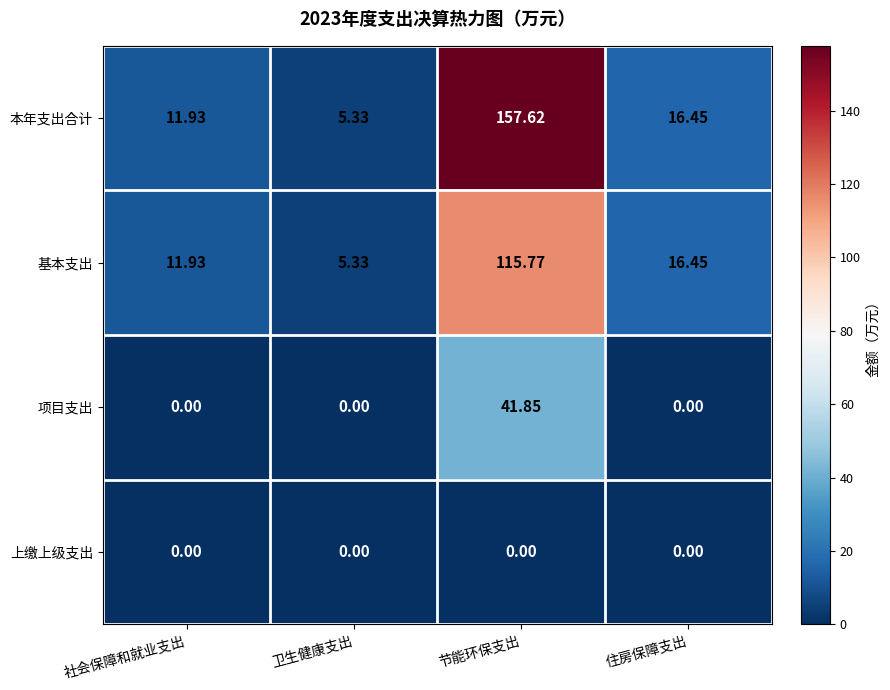

How many distinct data groups are displayed?

4